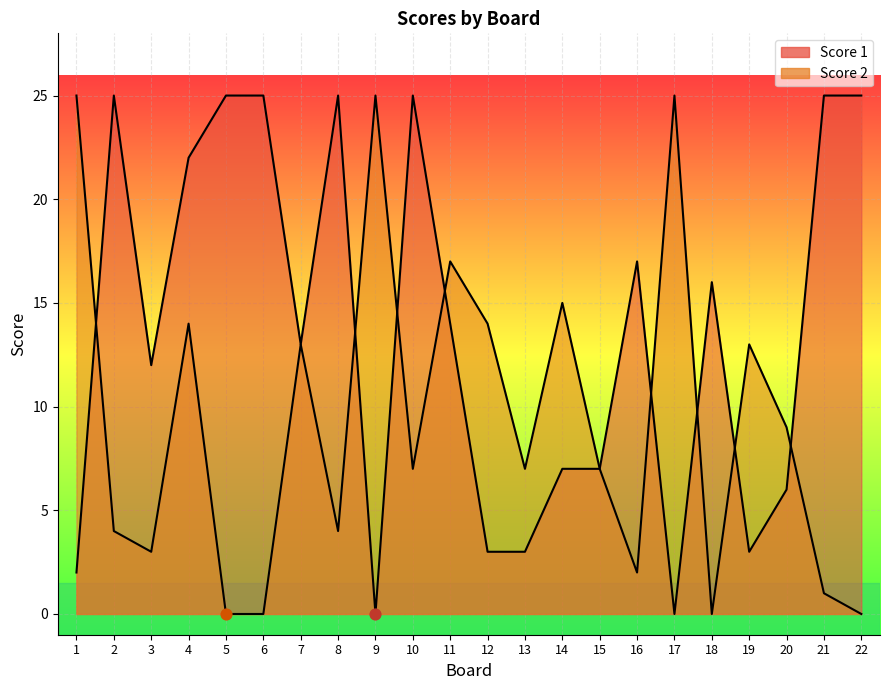

At which category is the sum across all series the highest?

4